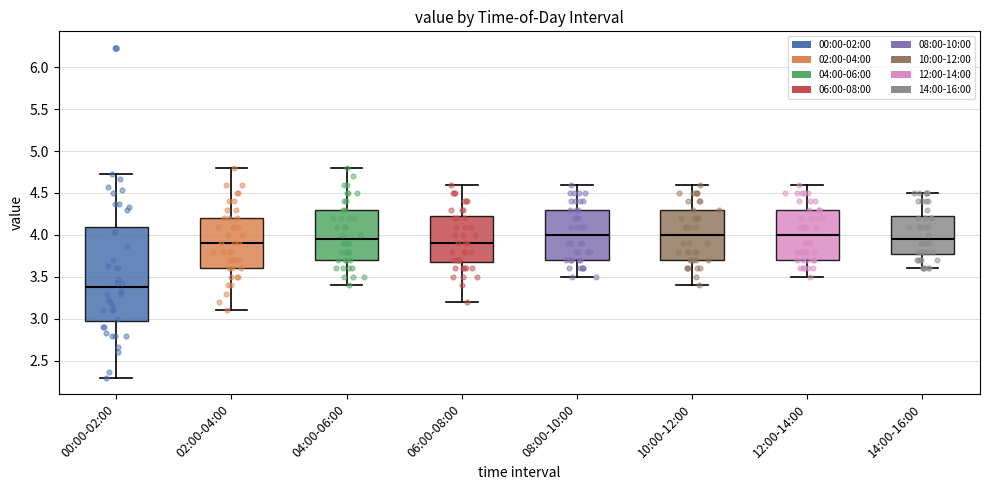

Where is the lower edge of the box for 08:00-10:00 on the y-axis? The values are not printed on the chart, so give them approximately, as read against the axis.

3.70